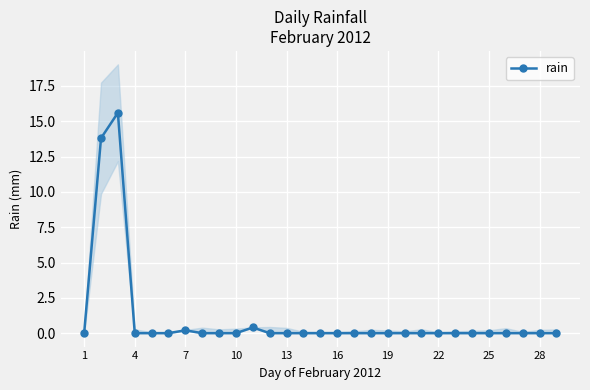

True or false: rain has a value of 0.2 at 7.

True